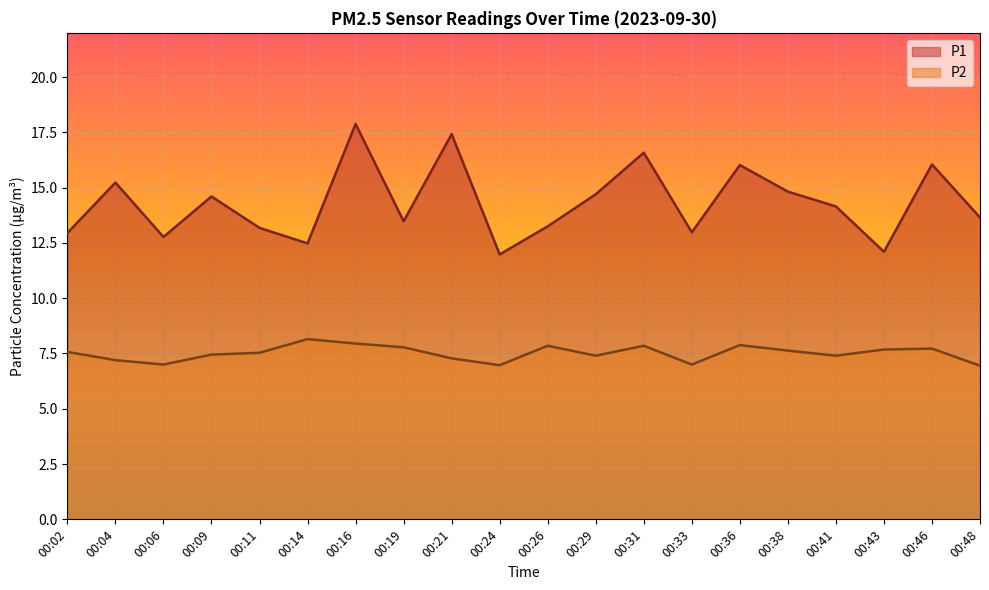

What is the average value of the P2 series?

7.5